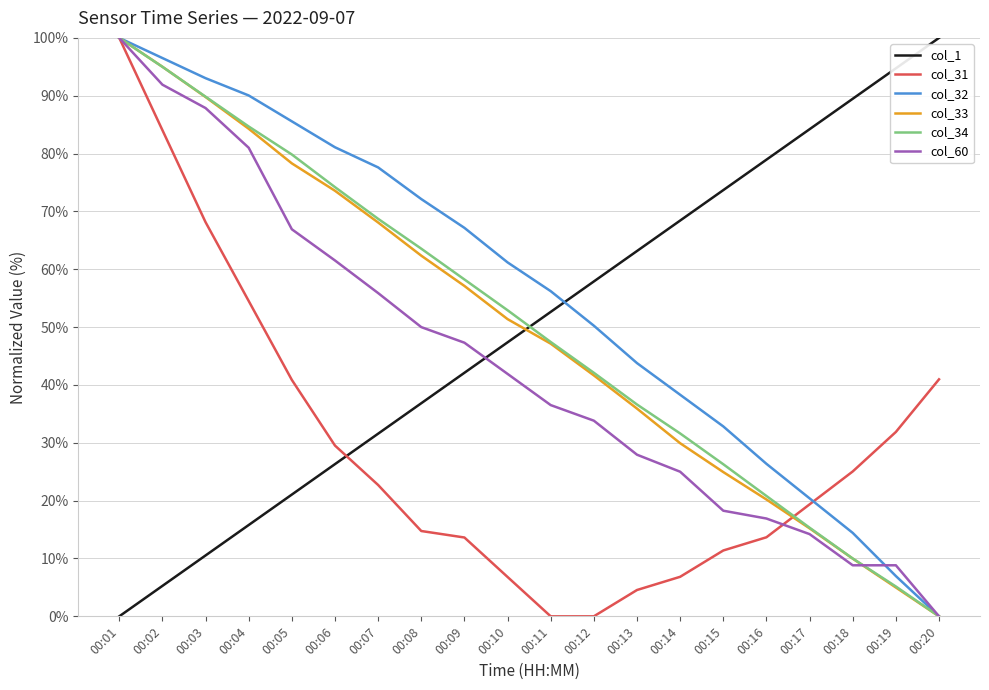

Which series has the largest total across all categories?

col_32